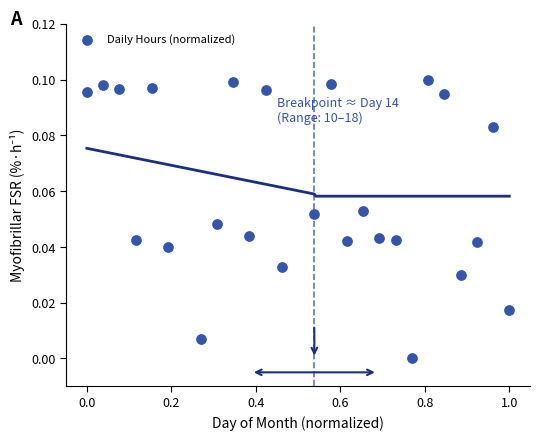

What is the range of X values (max minus min)?

1.0